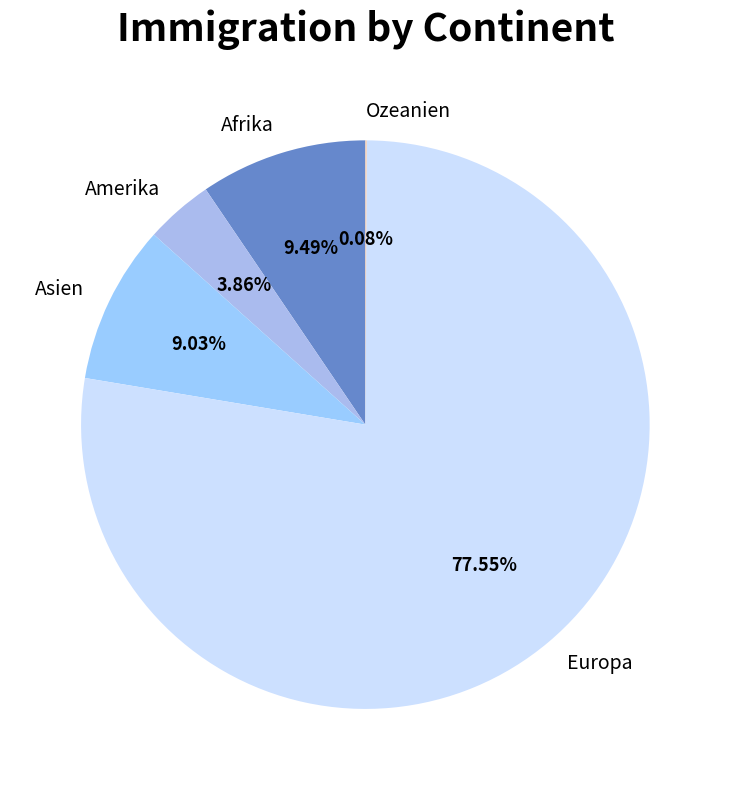

Which has a higher value, Amerika or Asien?

Asien